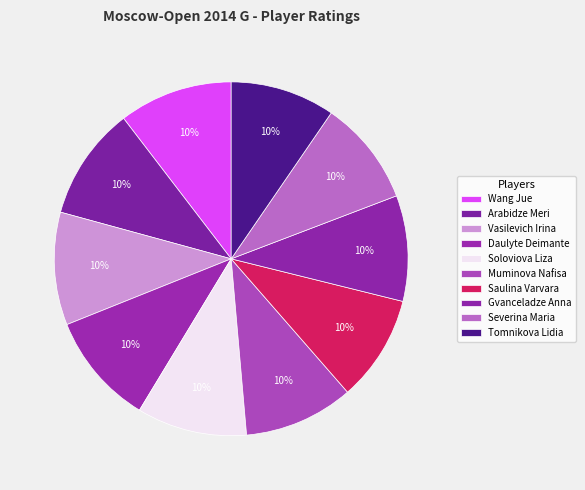

True or false: Muminova Nafisa accounts for 20% of the total.

False